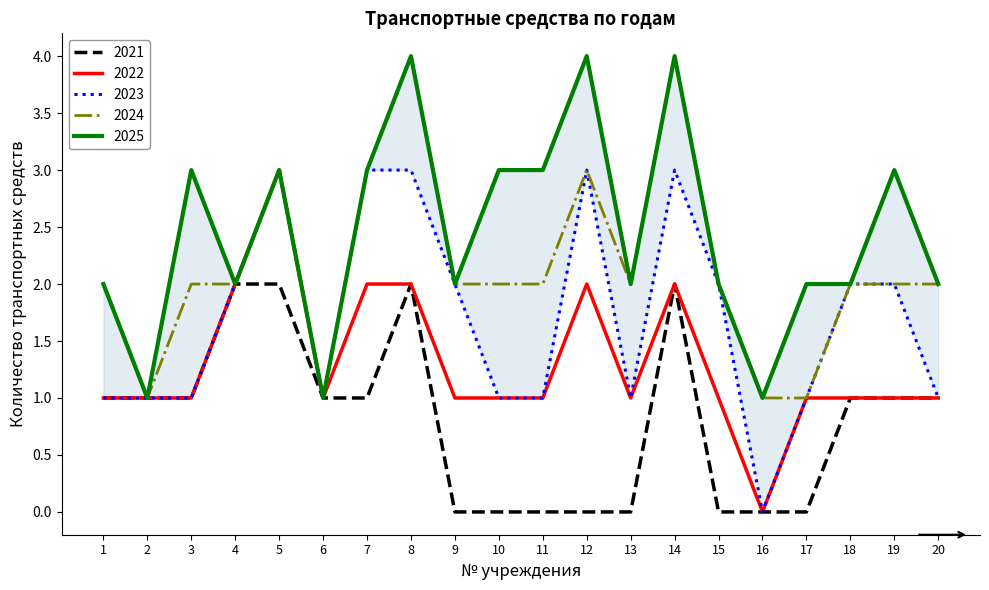

What is the sum of all 2024 values?

43